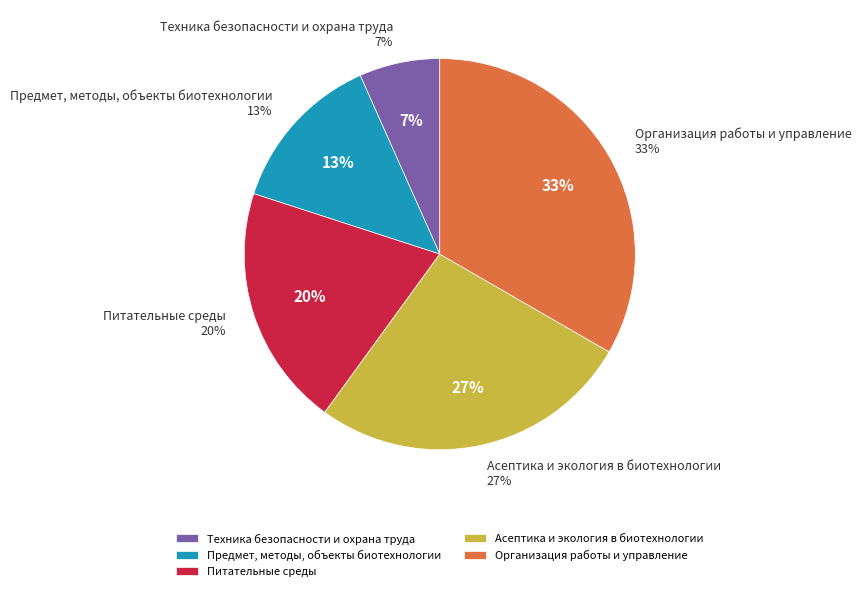

Rank the categories by value from highest to lowest.

Организация работы и управление, Асептика и экология в биотехнологии, Питательные среды, Предмет, методы, объекты биотехнологии, Техника безопасности и охрана труда